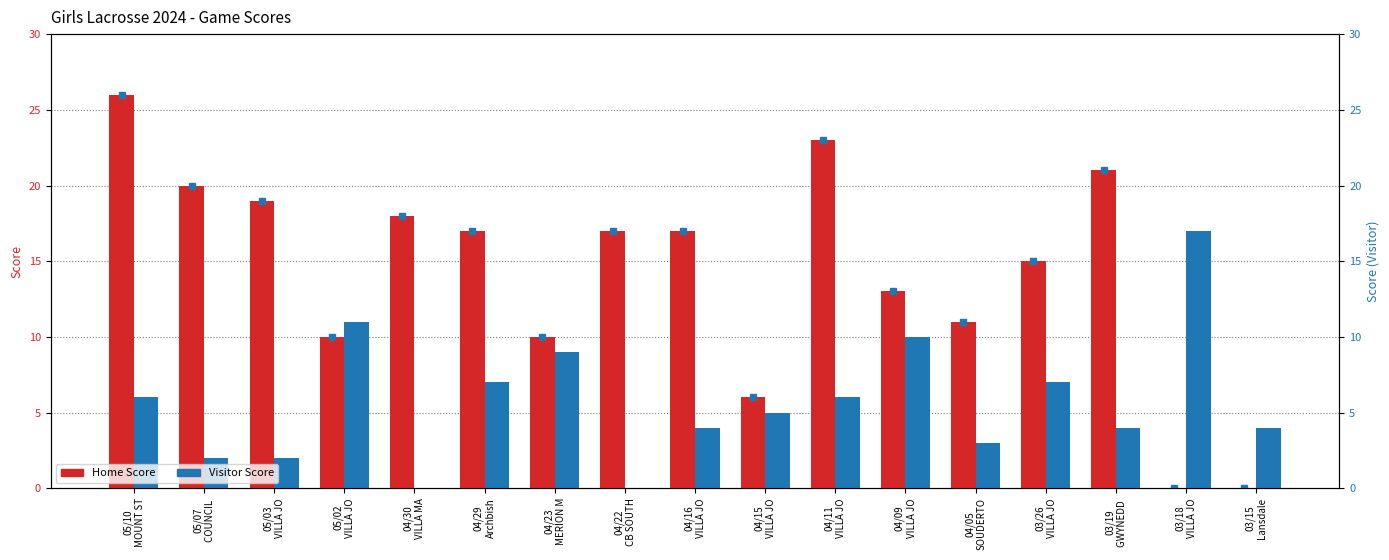

How many series are shown in this chart?

2